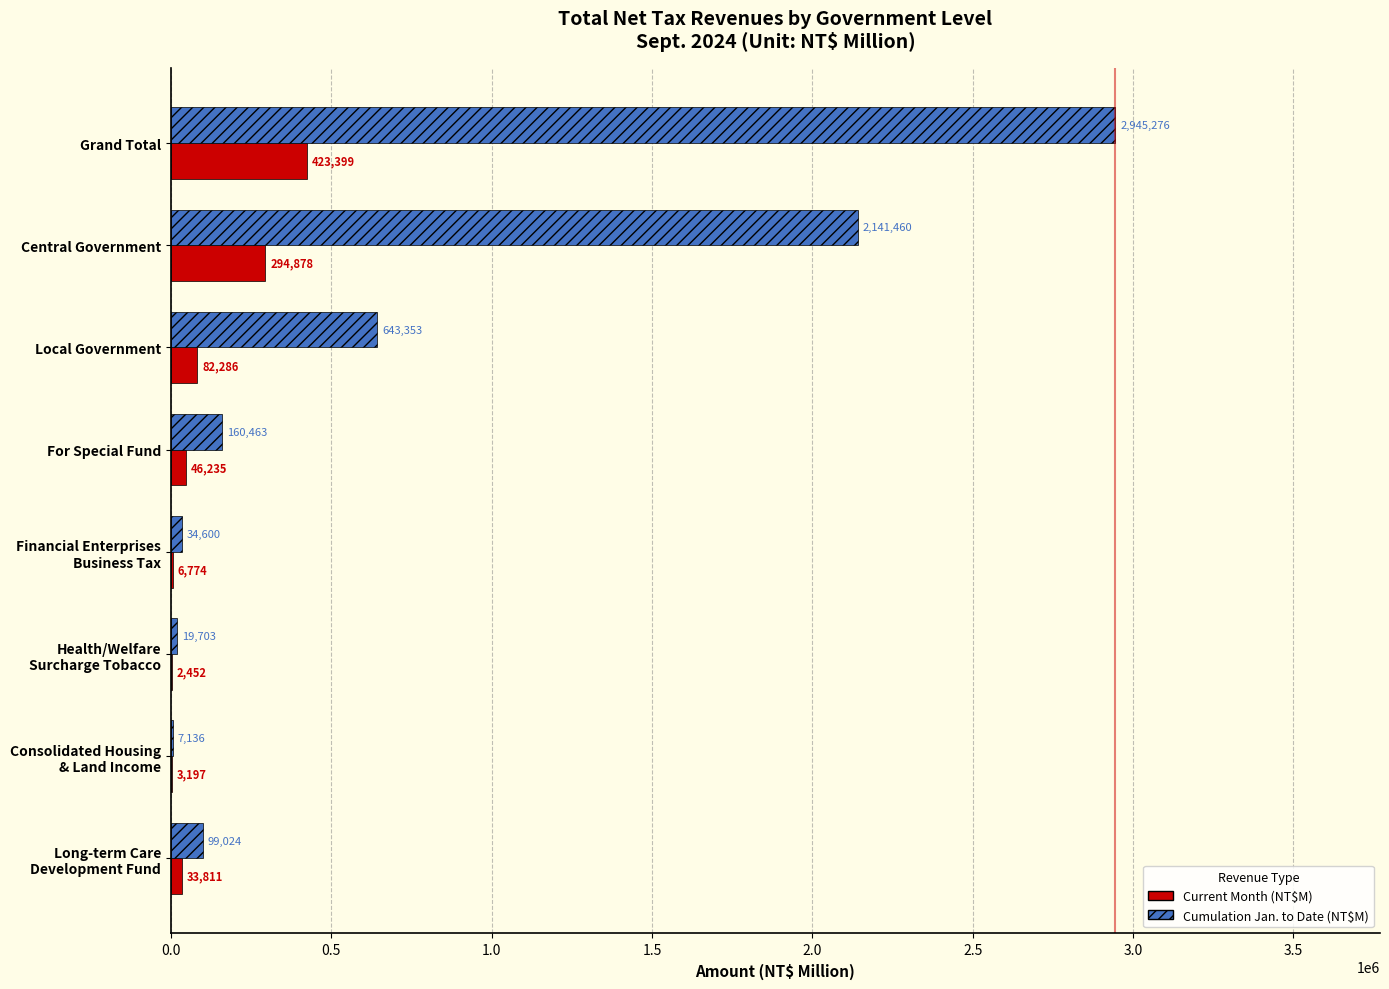

What is the sum of all Cumulation Jan. to Date (NT$M) values?

6051015